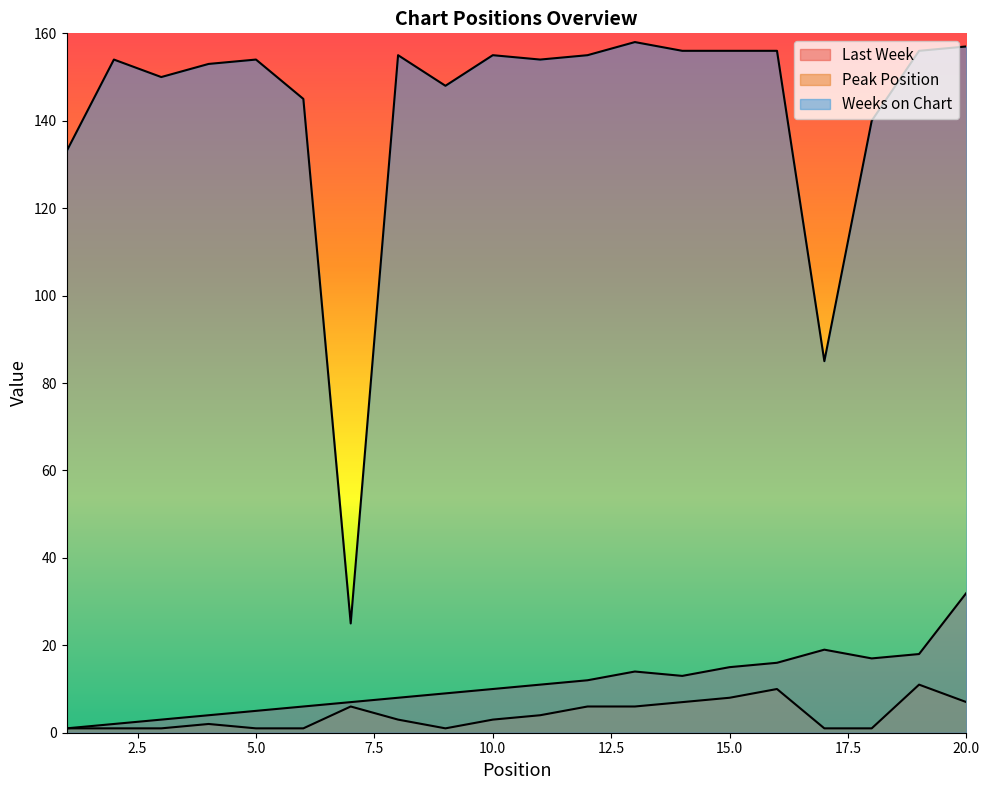

True or false: Last Week has a value of 3 at 5.

False